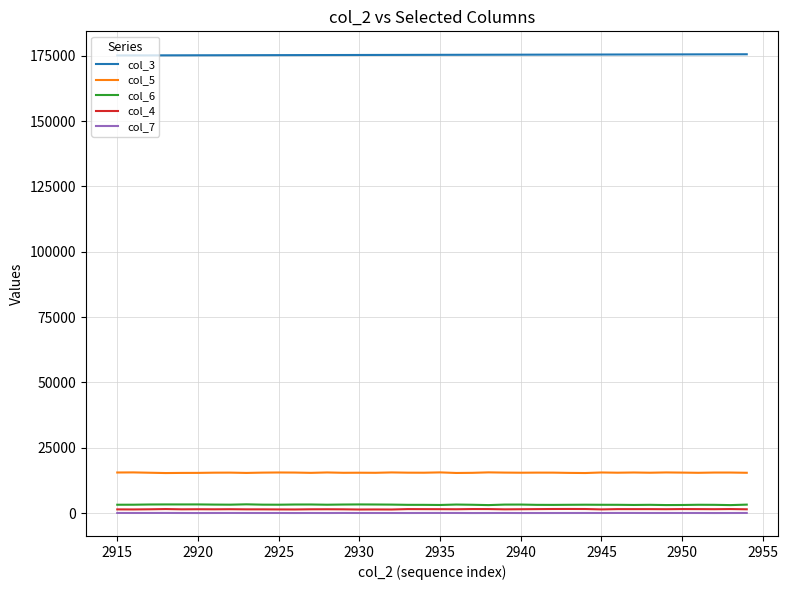

Does the chart have visible grid lines?

Yes